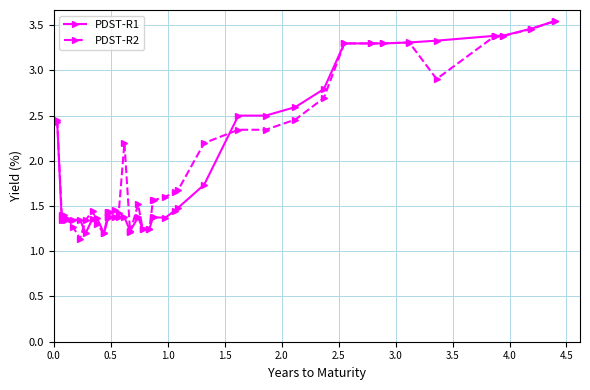

Which series has the largest range (max minus min)?

PDST-R2